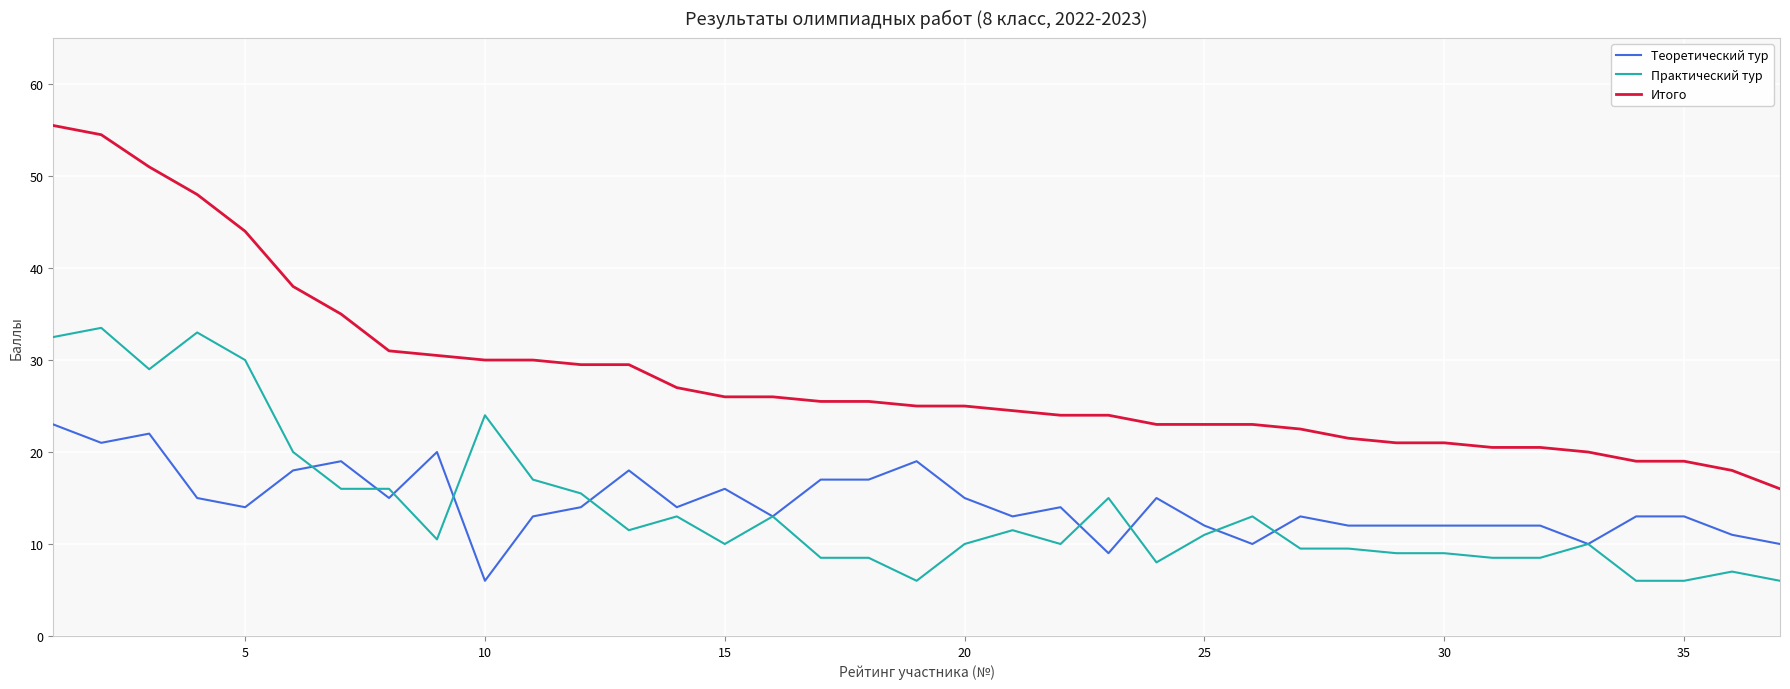

What is the minimum value for Теоретический тур?

6.0